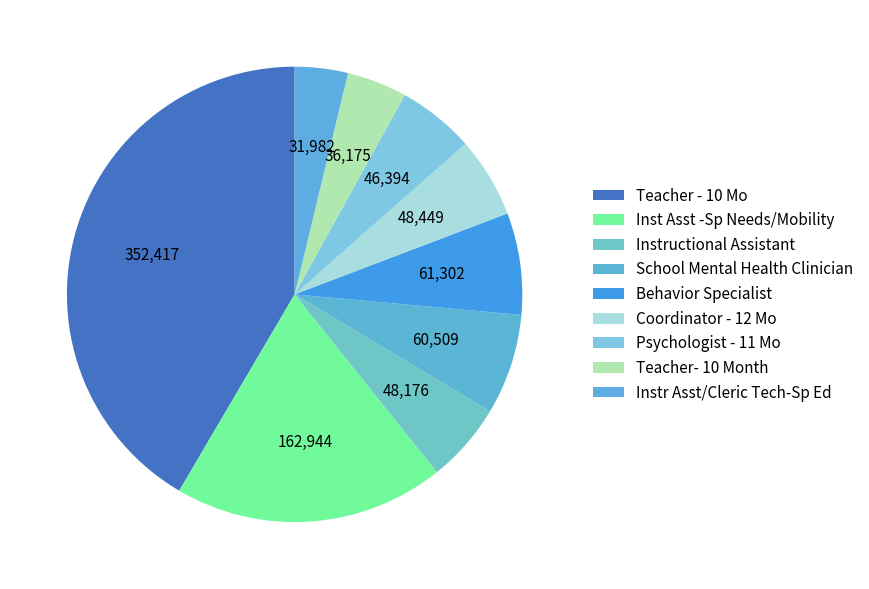

Is it true that Behavior Specialist is 20% of the pie?

False